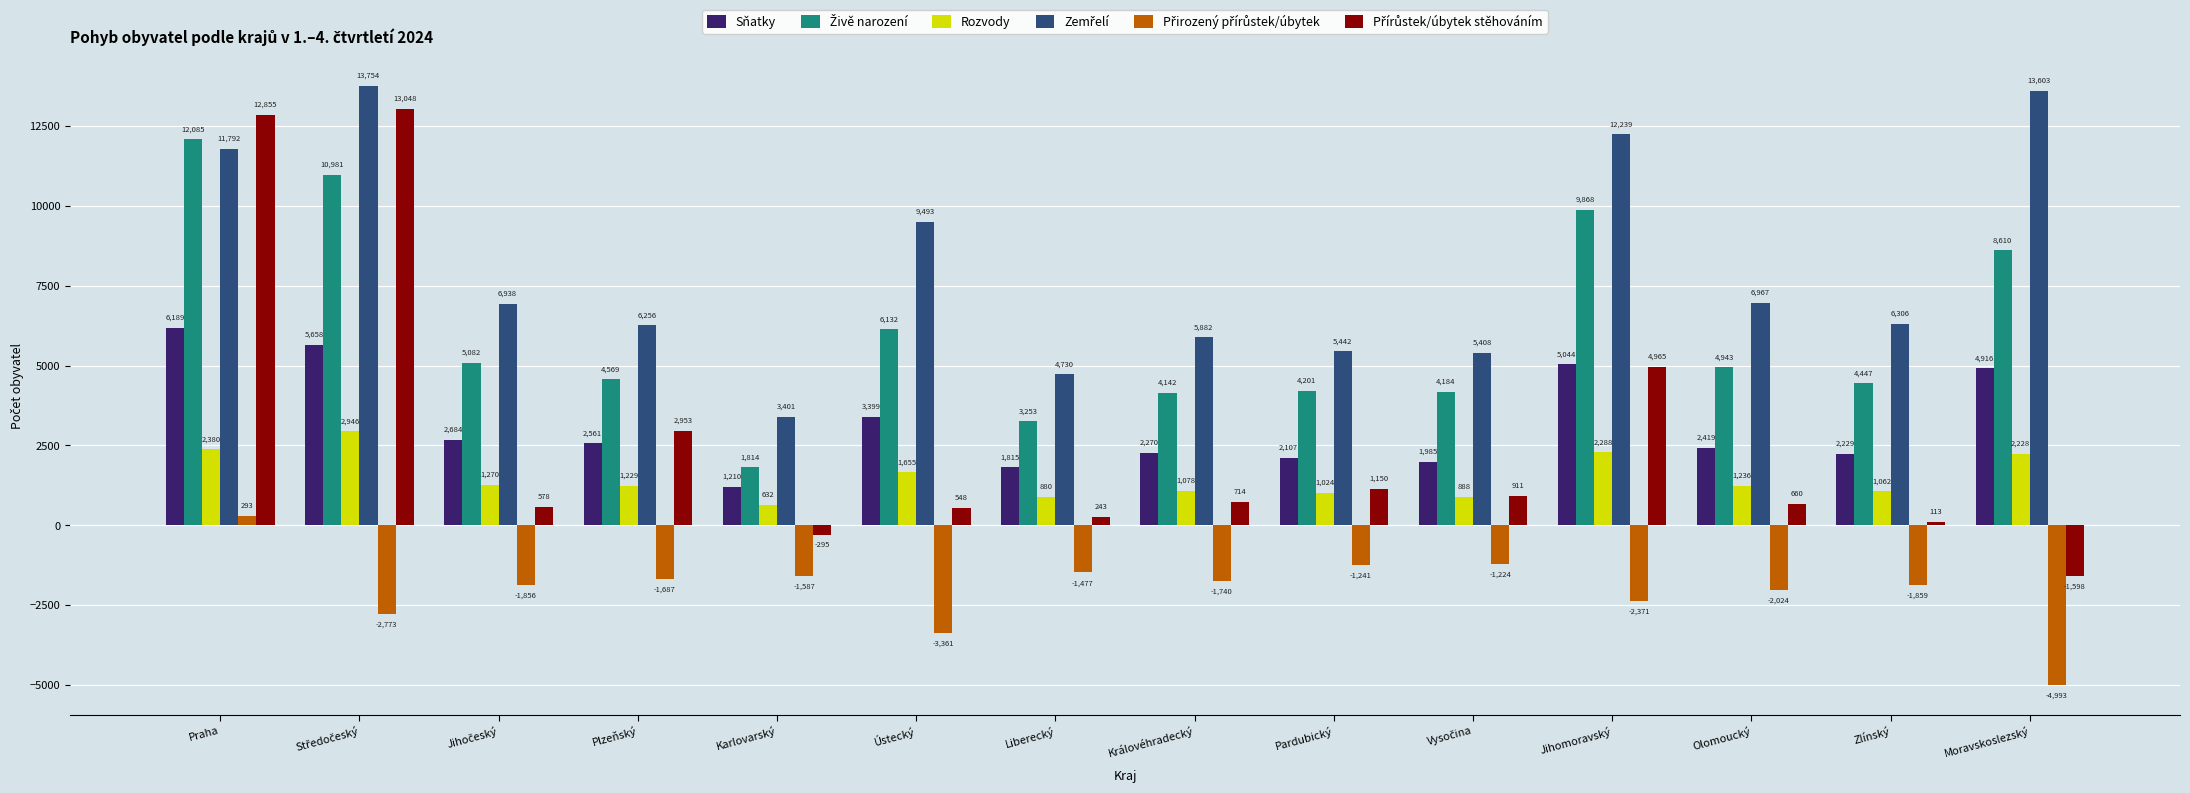

The value of Rozvody at Plzeňský is 1229. True or false?

True